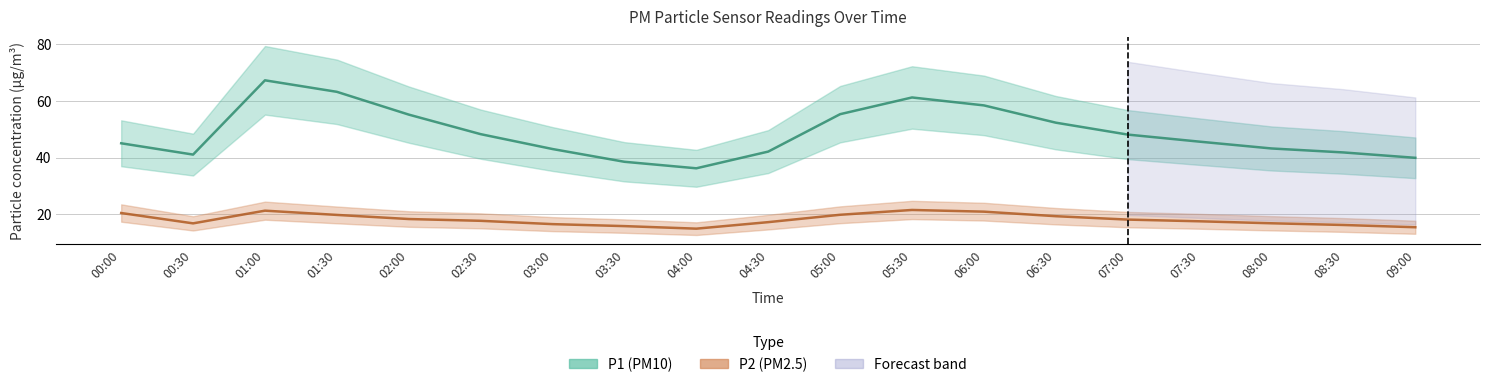

What is the approximate value of P2 at 04:00?

14.9